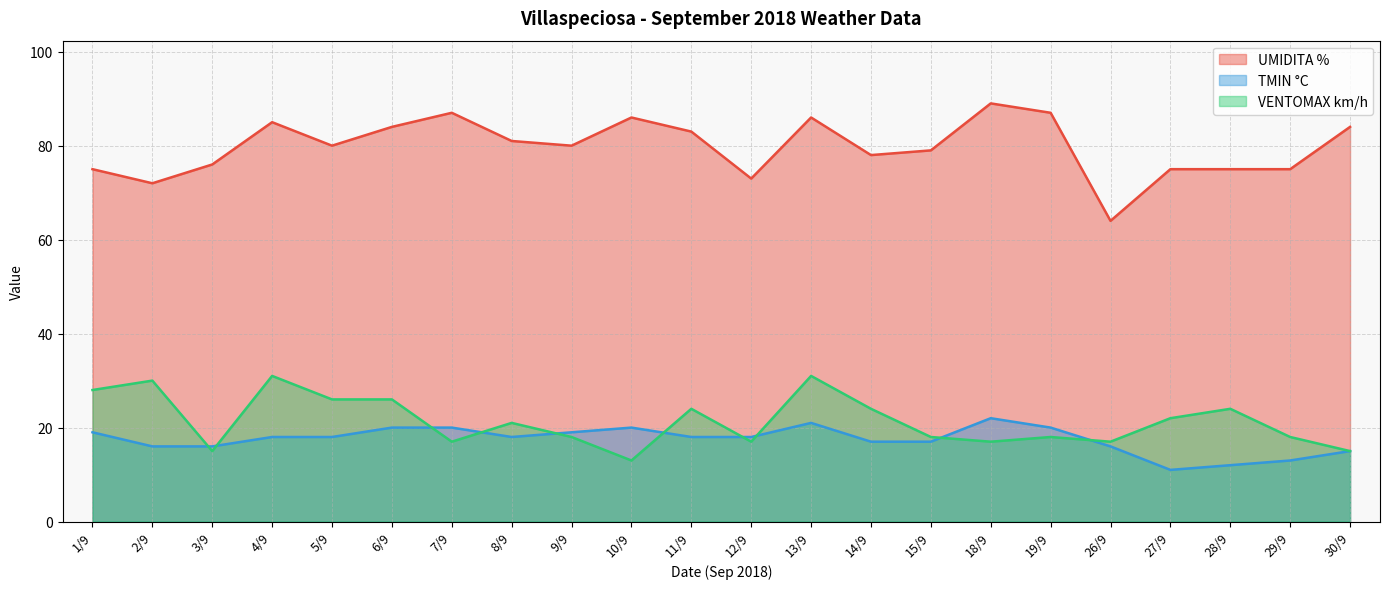

At which label does TMIN °C first exceed 18?

1/9